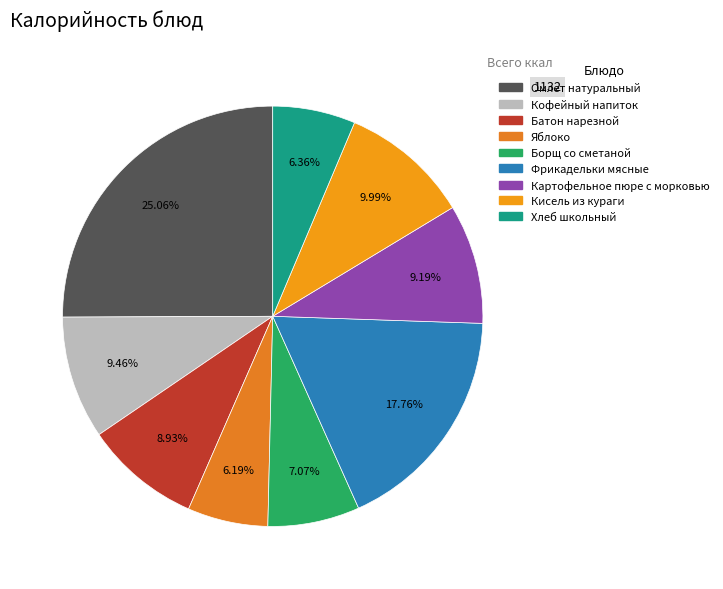

Between Батон нарезной and Фрикадельки мясные, which is larger?

Фрикадельки мясные